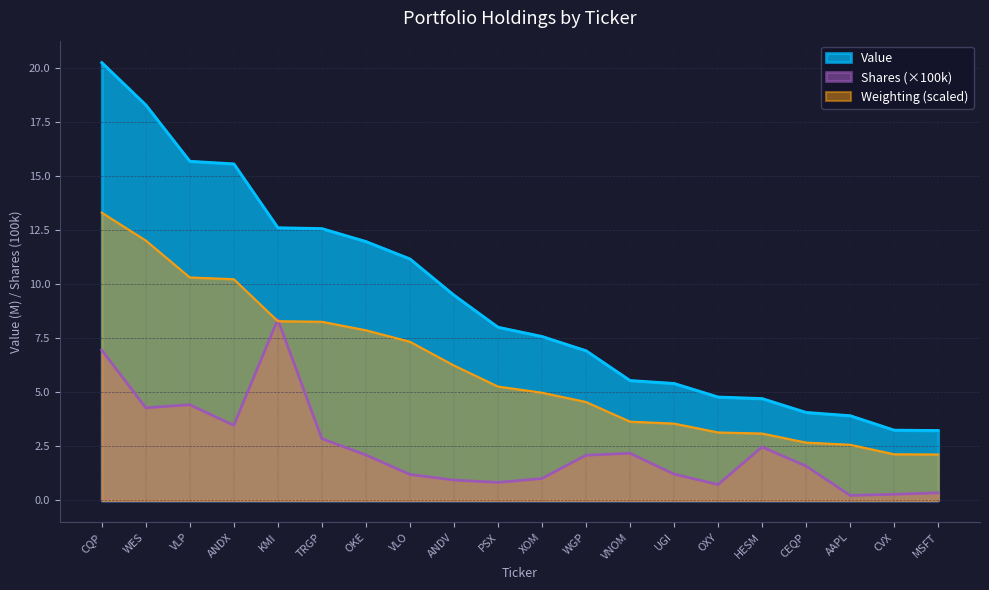

True or false: Value and Weighting intersect in this chart.

False